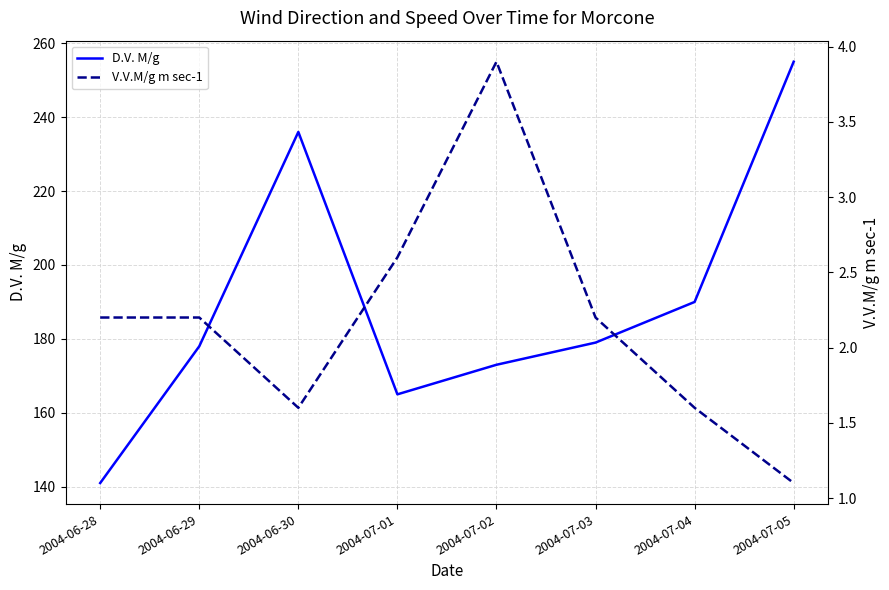

Is the value of D.V. M/g at 2004-07-03 greater than the value of V.V.M/g m sec-1 at 2004-07-05?

Yes